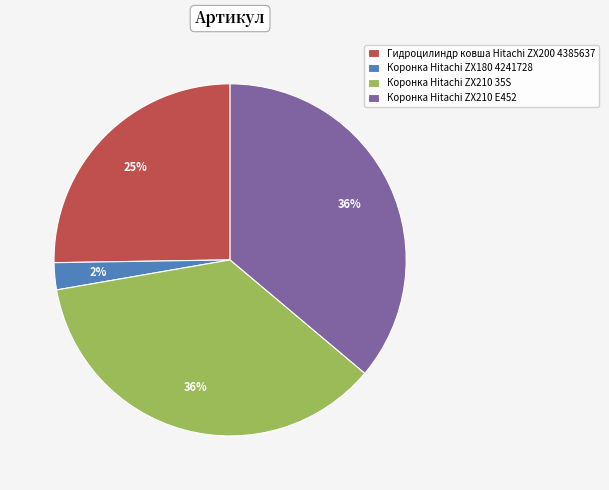

Does Коронка Hitachi ZX180 4241728 account for over 50% of the chart?

No